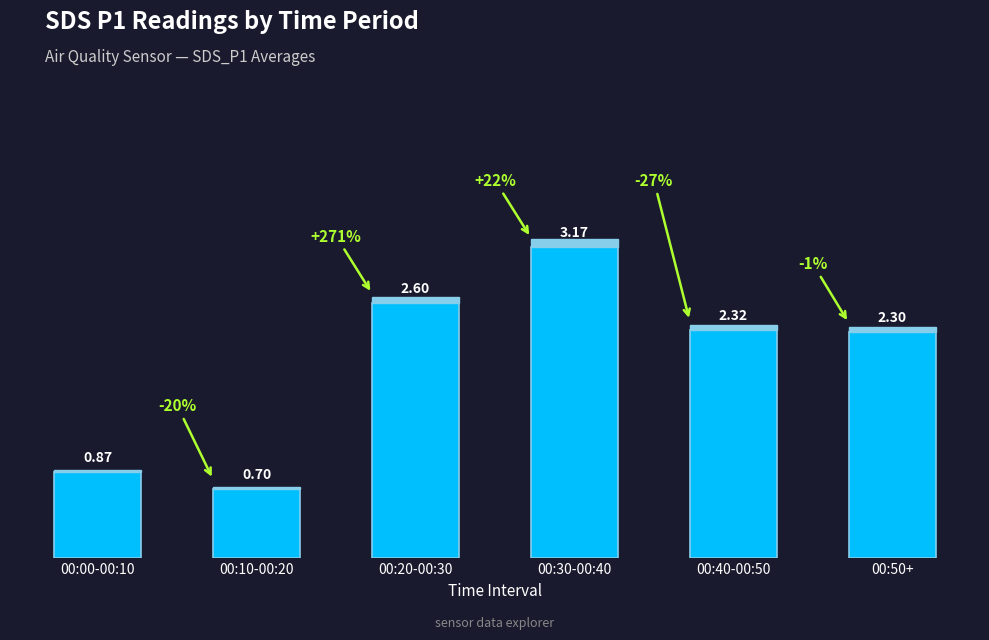

What value does the data have at 00:50+?

2.3